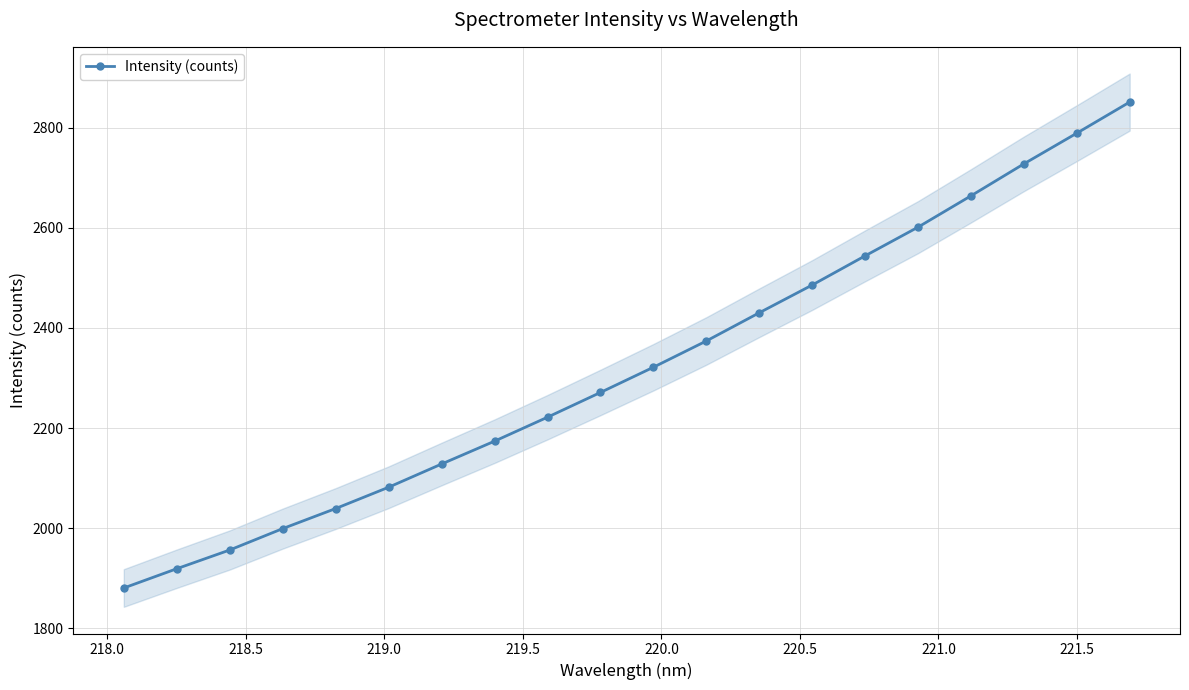

What is the maximum value for Intensity (counts)?

2850.9